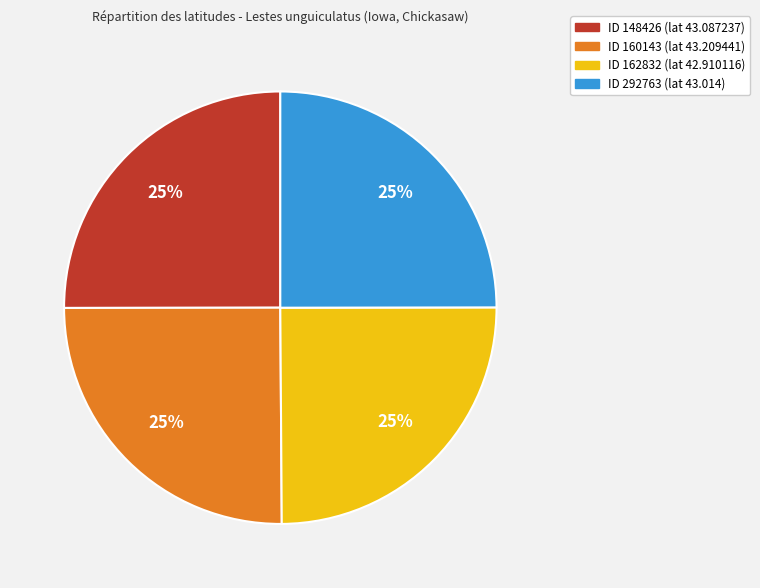

To the nearest percent, what is the average slice percentage?

25%